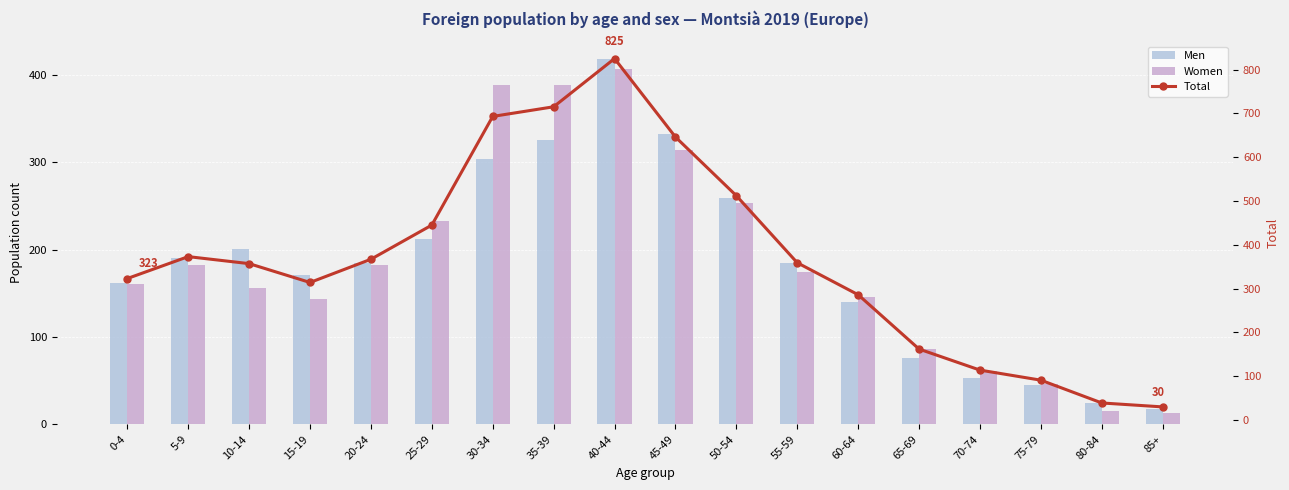

What is the label of the 10th bar from the right?

40-44